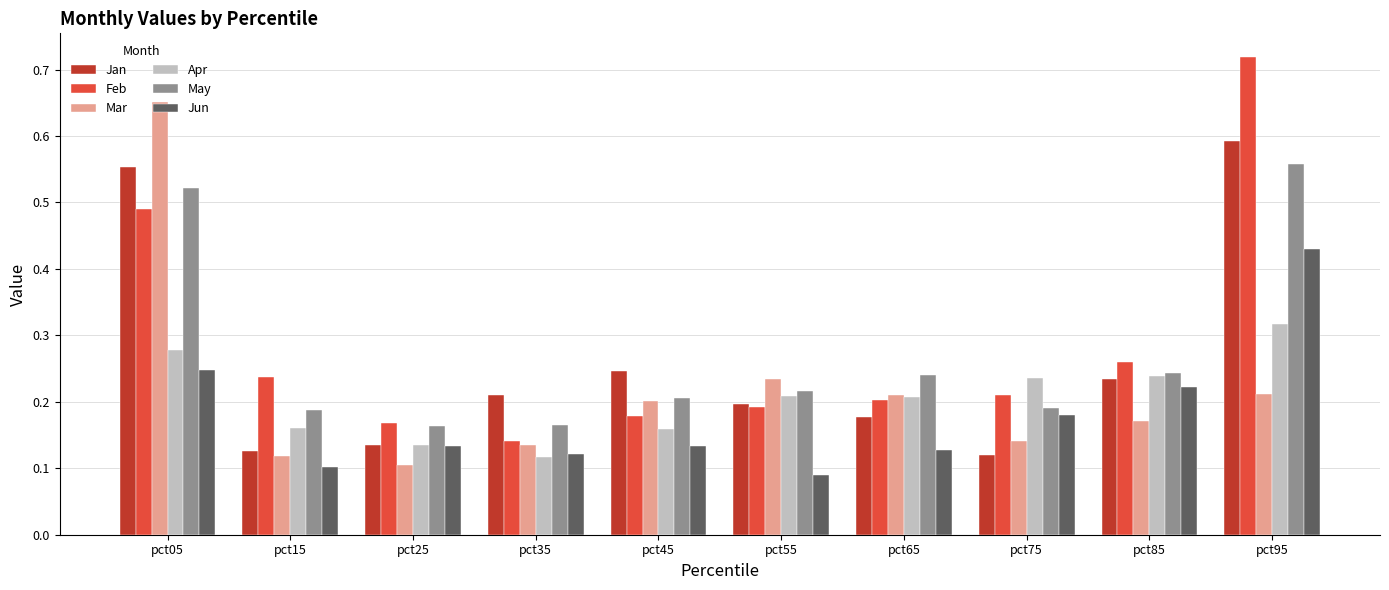

What are all the series names shown in the legend?

Jan, Feb, Mar, Apr, May, Jun